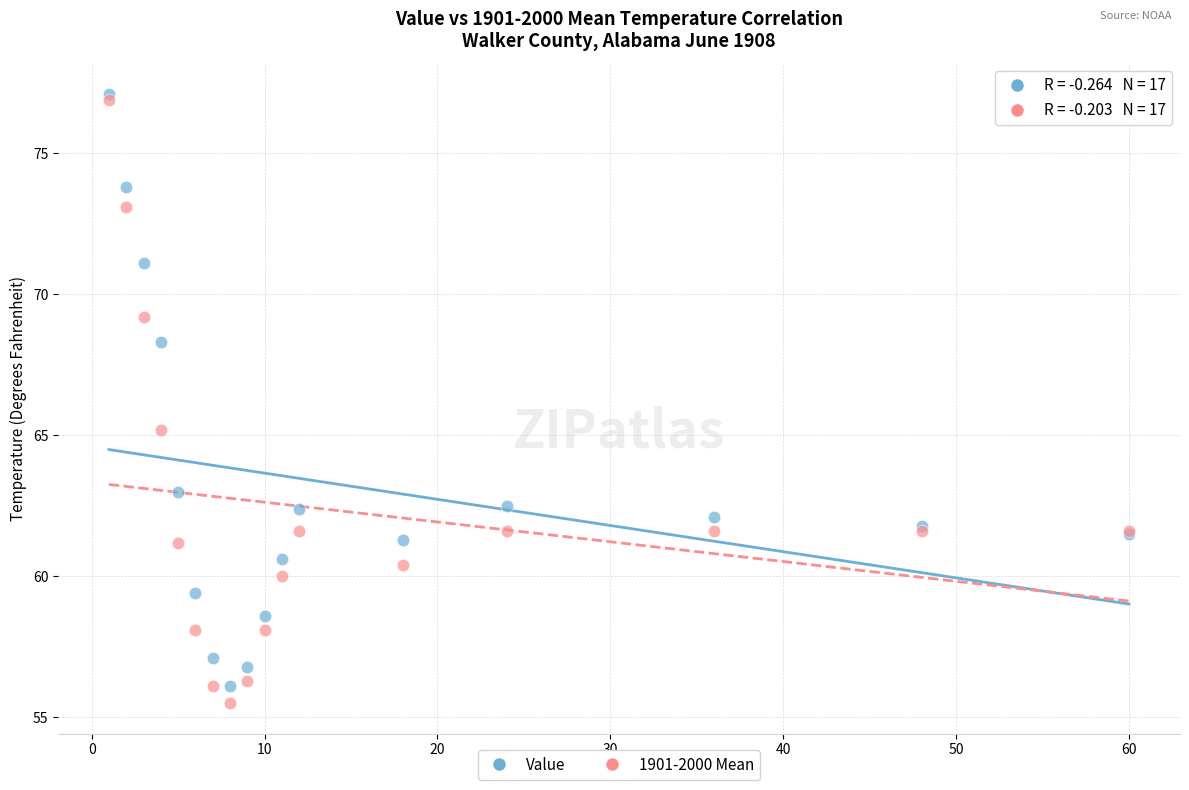

Across all series, what Y value is closest to 66?

65.2